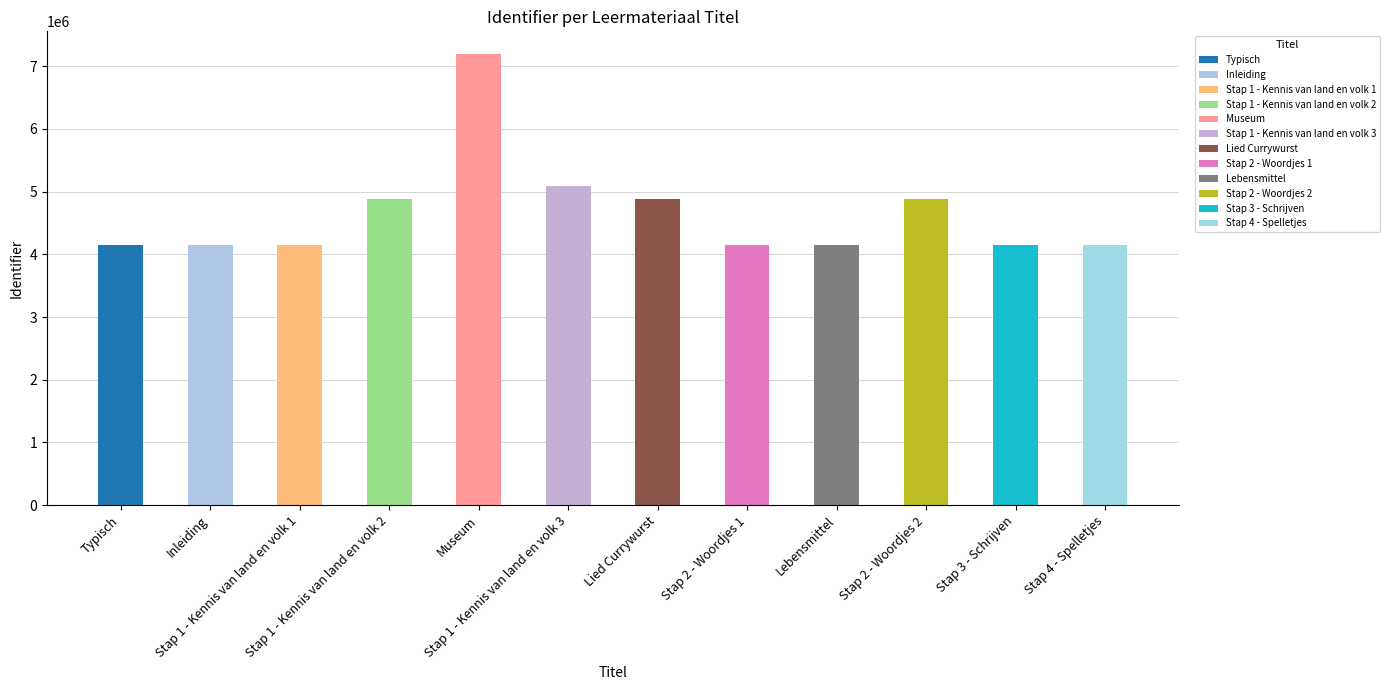

How many bars are there in total?

12